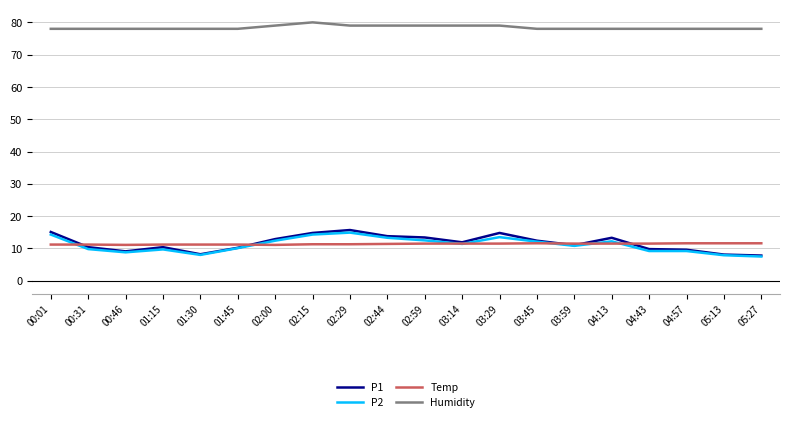

True or false: P2 and Humidity cross at least once.

False